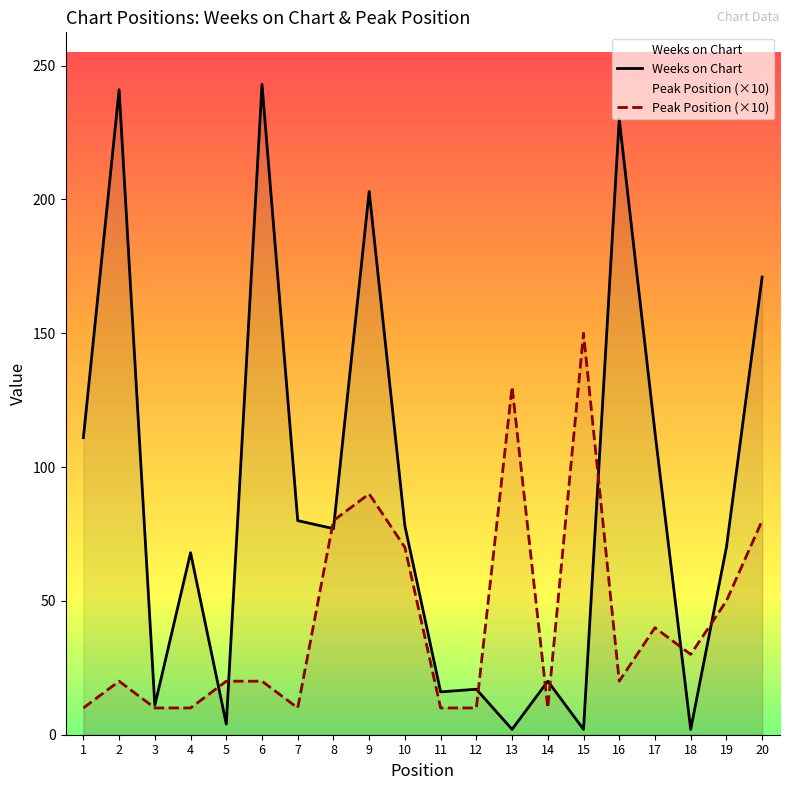

At which category does Peak Position (×10) reach its first local valley?

7